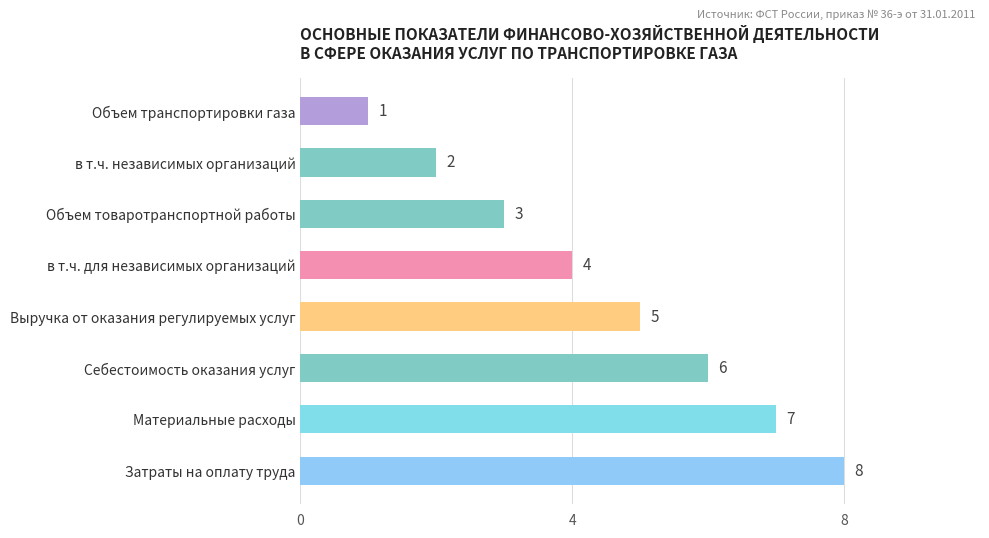

What is the difference between the values at Объем транспортировки газа and Затраты на оплату труда?

7